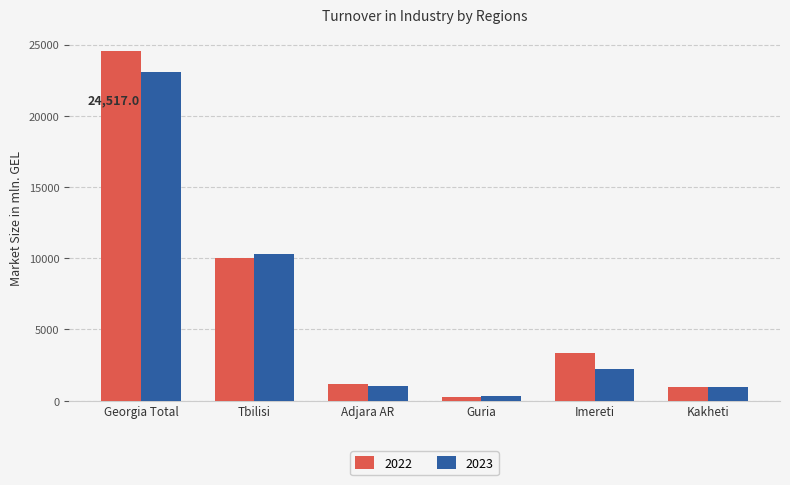

What is the label of the 5th bar from the left?

Imereti